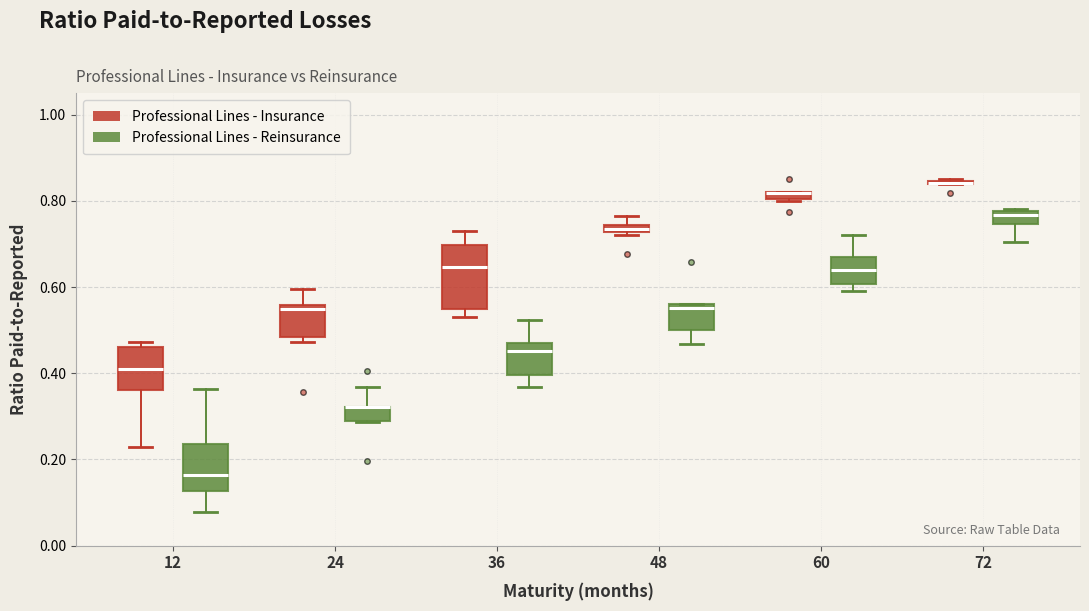

Comparing the boxes themselves (not the whiskers), which one is the tallest?

36 (Professional Lines - Insurance)